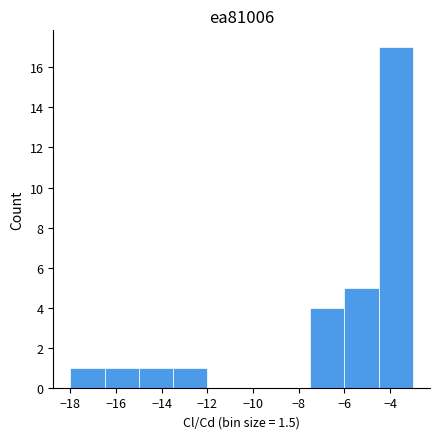

Reading left to right, list every bar in this chart as the range it spans on the x-axis followed by its height. Neither the bar edges nor the heights are printed on the chart, so give them approximately, as read against the axes.

-18.0 to -16.5: 1
-16.5 to -15.0: 1
-15.0 to -13.5: 1
-13.5 to -12.0: 1
-12.0 to -10.5: 0
-10.5 to -9.0: 0
-9.0 to -7.5: 0
-7.5 to -6.0: 4
-6.0 to -4.5: 5
-4.5 to -3.0: 17